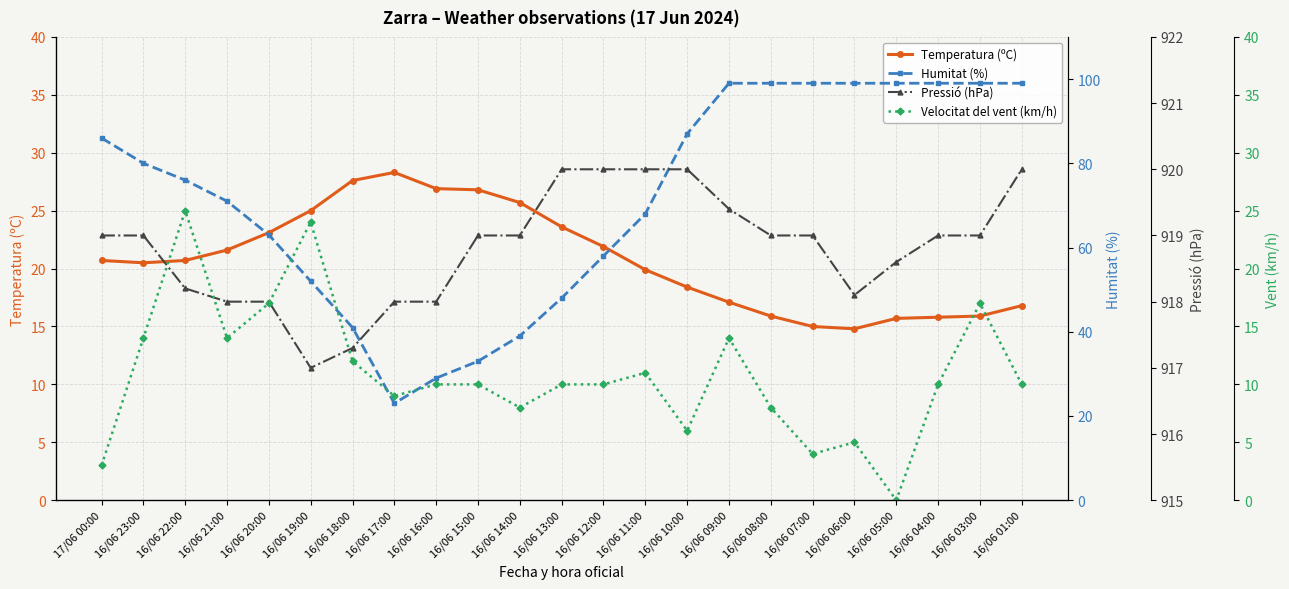

Is the value of Pressió (hPa) at 16/06 19:00 greater than the value of Humitat (%) at 16/06 22:00?

Yes